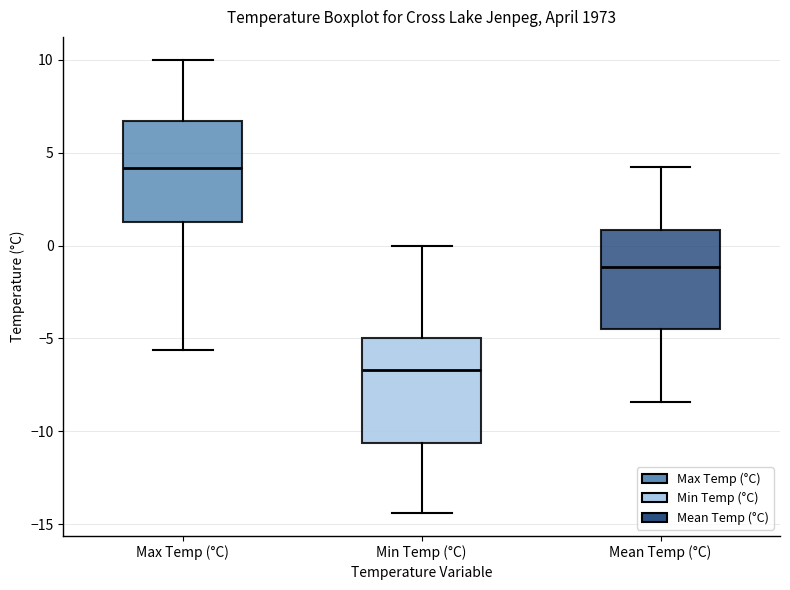

Reading left to right, read every box against the y-axis: the position of its median line, the range the box covers, and the ends of its whiskers. The values are not printed on the chart, so give them approximately, as read against the axis.

Max Temp (°C): median 4.0, box 1.5 to 6.5, whiskers -5.5 to 10.0
Min Temp (°C): median -6.5, box -10.5 to -5.0, whiskers -14.5 to 0.0
Mean Temp (°C): median -1.0, box -4.5 to 1.0, whiskers -8.5 to 4.0